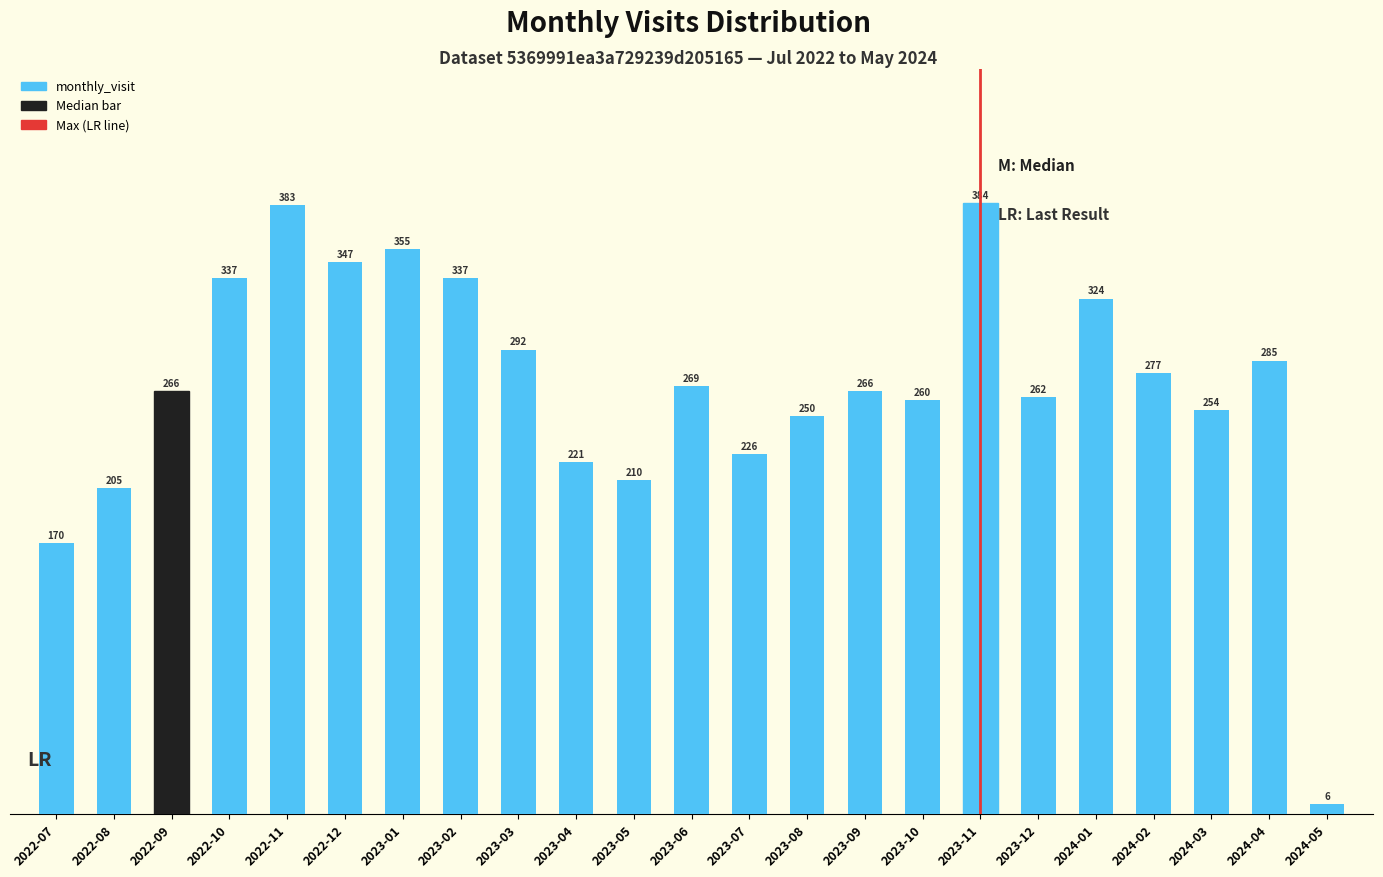

Reading right to left, what are all the values shown in this chart?

2024-05=6	2024-04=285	2024-03=254	2024-02=277	2024-01=324	2023-12=262	2023-11=384	2023-10=260	2023-09=266	2023-08=250	2023-07=226	2023-06=269	2023-05=210	2023-04=221	2023-03=292	2023-02=337	2023-01=355	2022-12=347	2022-11=383	2022-10=337	2022-09=266	2022-08=205	2022-07=170